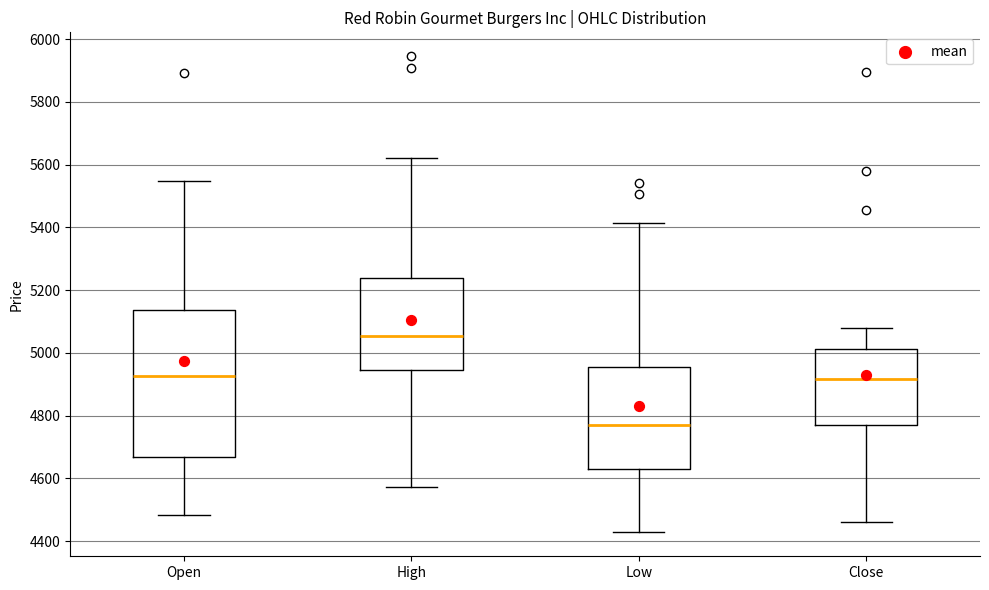

Reading left to right, transcribe this box plot: for each box, give where its median line is, the range the box spans, and where its two whiskers end, as read against the y-axis. The values are not printed on the chart, so give them approximately, as read against the axis.

Open: median 4920, box 4660 to 5140, whiskers 4480 to 5540
High: median 5060, box 4940 to 5240, whiskers 4580 to 5620
Low: median 4760, box 4620 to 4960, whiskers 4420 to 5420
Close: median 4920, box 4760 to 5020, whiskers 4460 to 5080